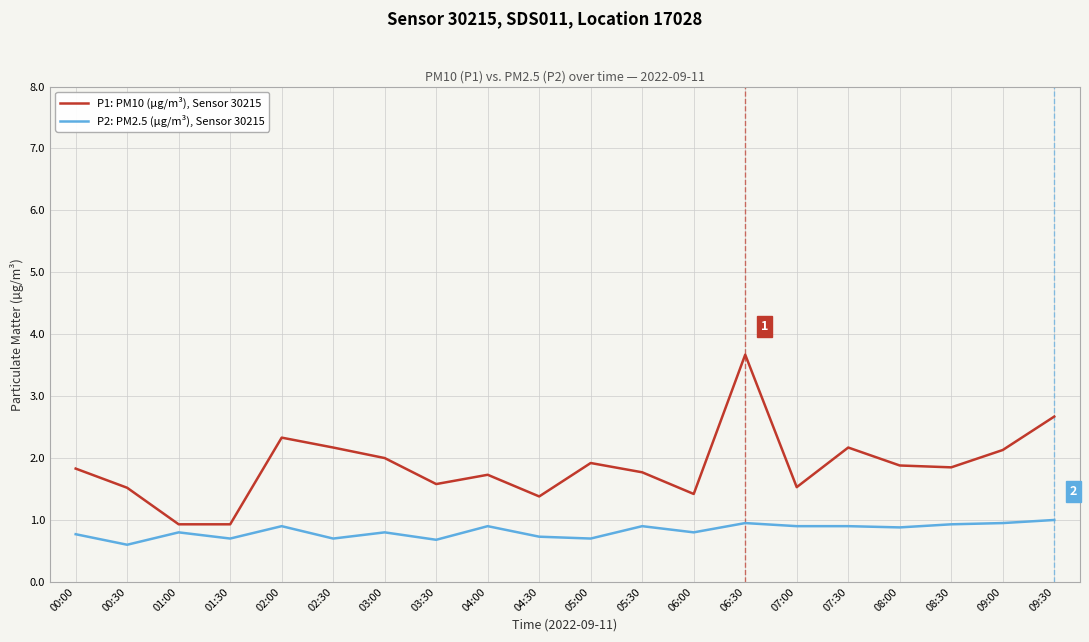

True or false: P1: PM10 (µg/m³), Sensor 30215 and P2: PM2.5 (µg/m³), Sensor 30215 cross at least once.

False